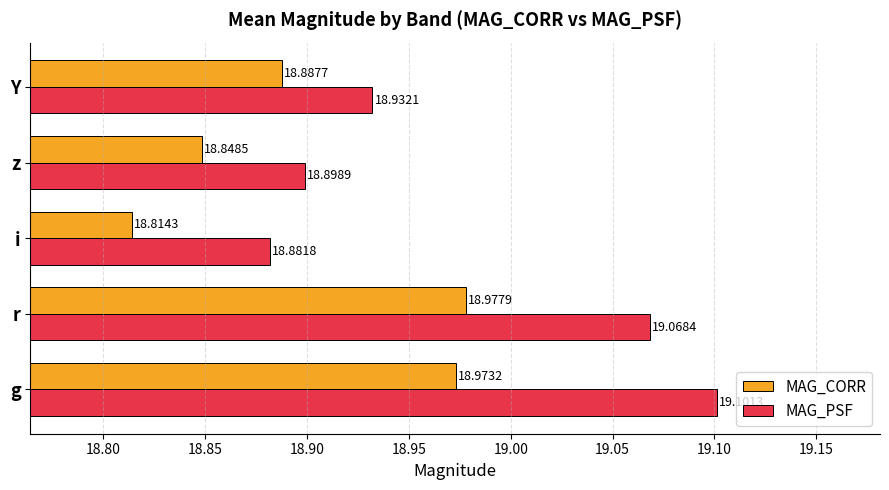

What is the sum of the MAG_PSF values at g and z?

38.0